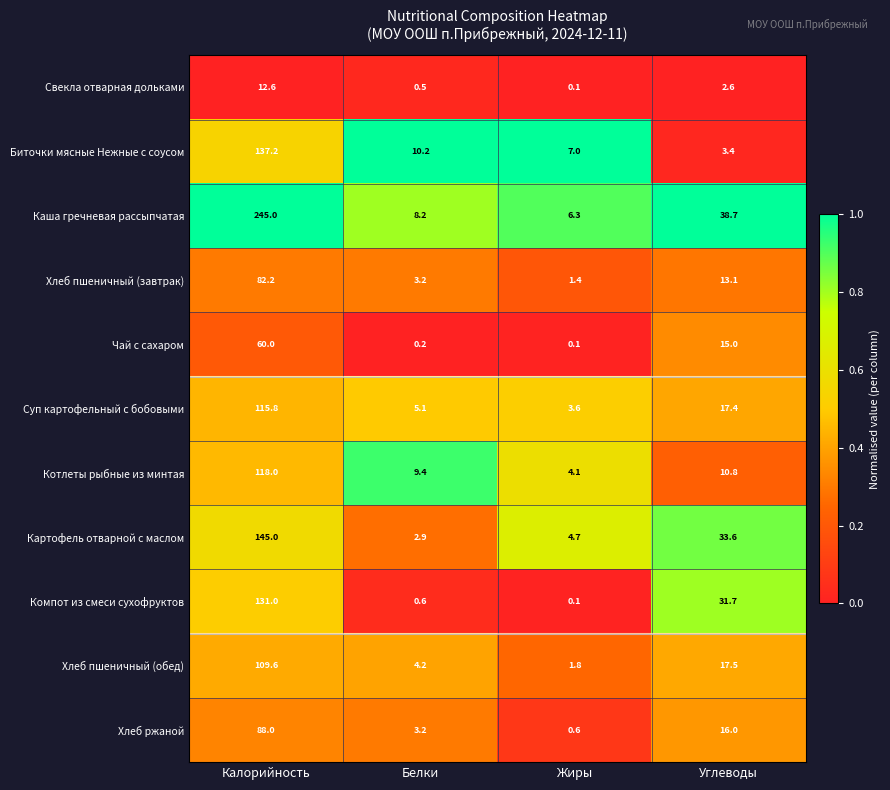

Which category has the lowest value across all series?

Жиры